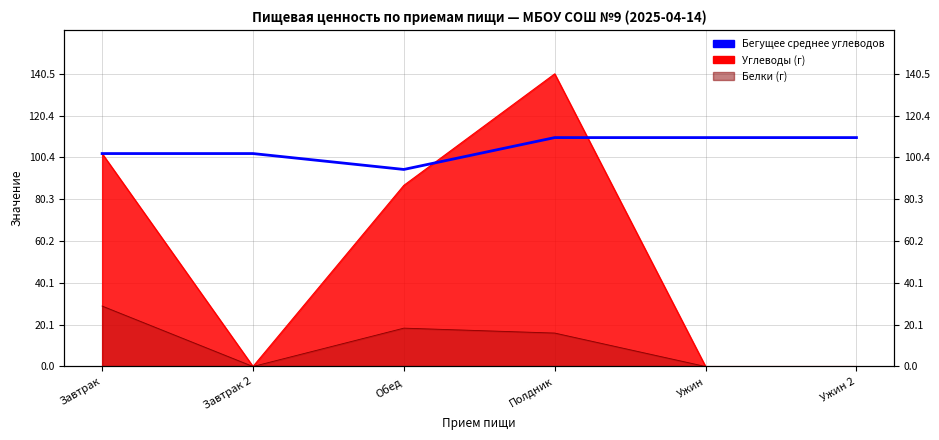

What is the value of the 5th point from the left?

109.9